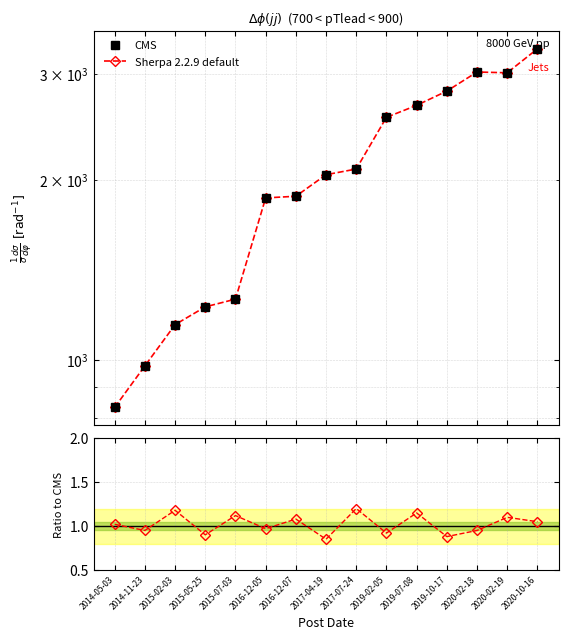

Which series has the widest spread of values?

CMS